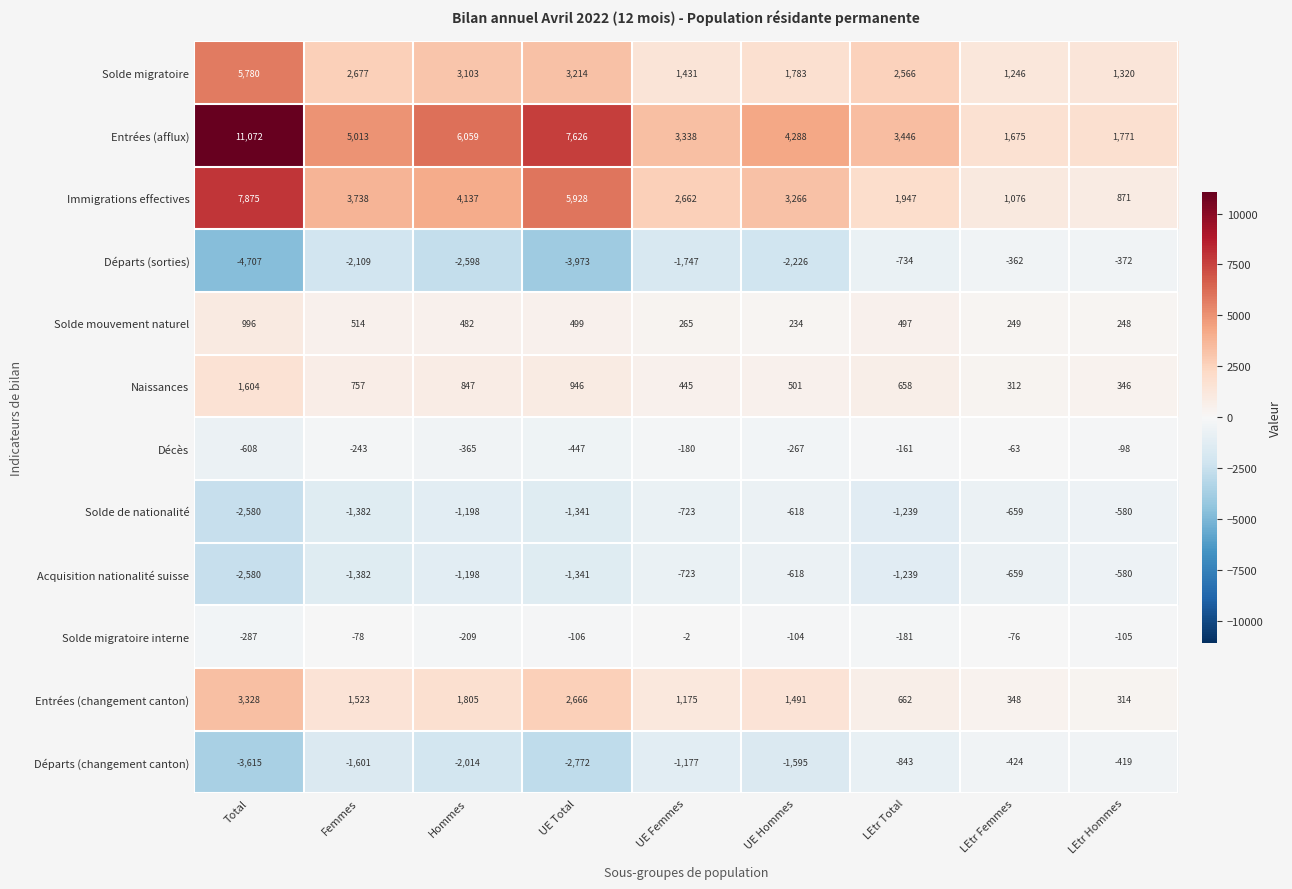

Where does the Solde migratoire series first go above 2566?

Total